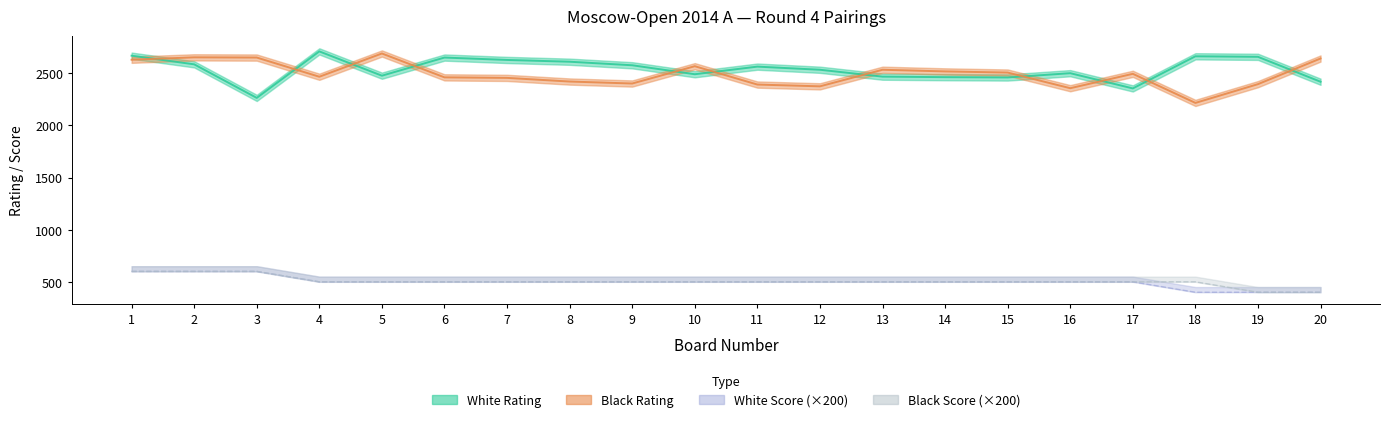

Which series has the largest range (max minus min)?

Black Rating